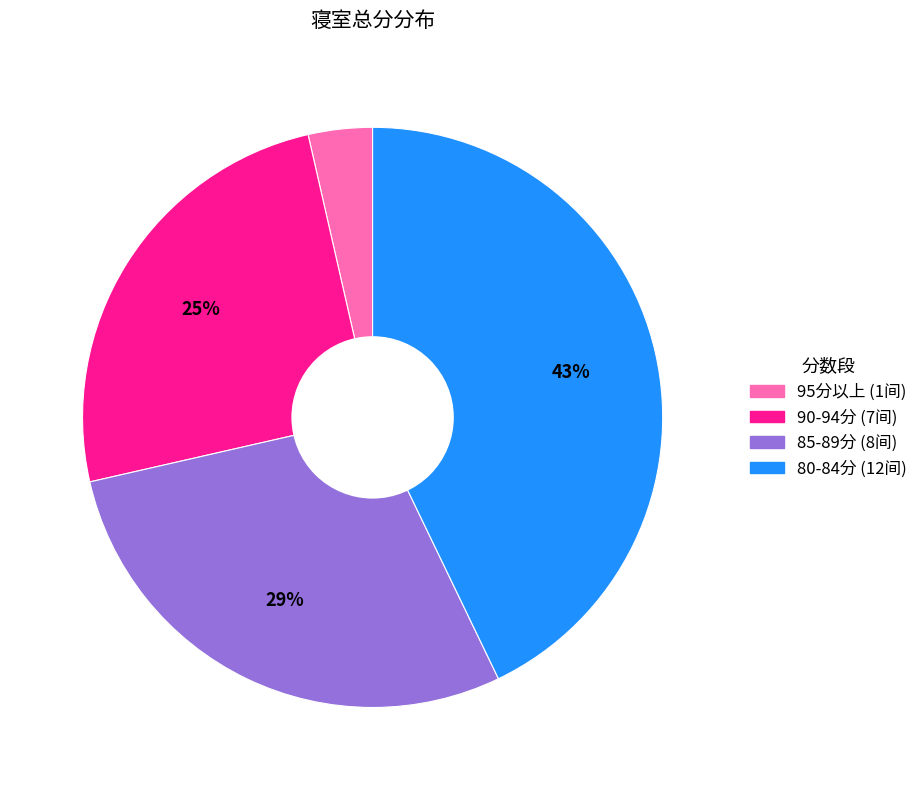

Is there any slice that represents more than half of the pie?

No